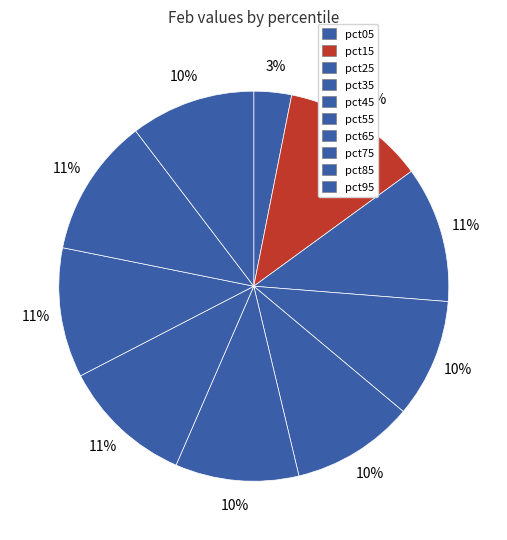

Which has a higher value, pct85 or pct65?

pct85